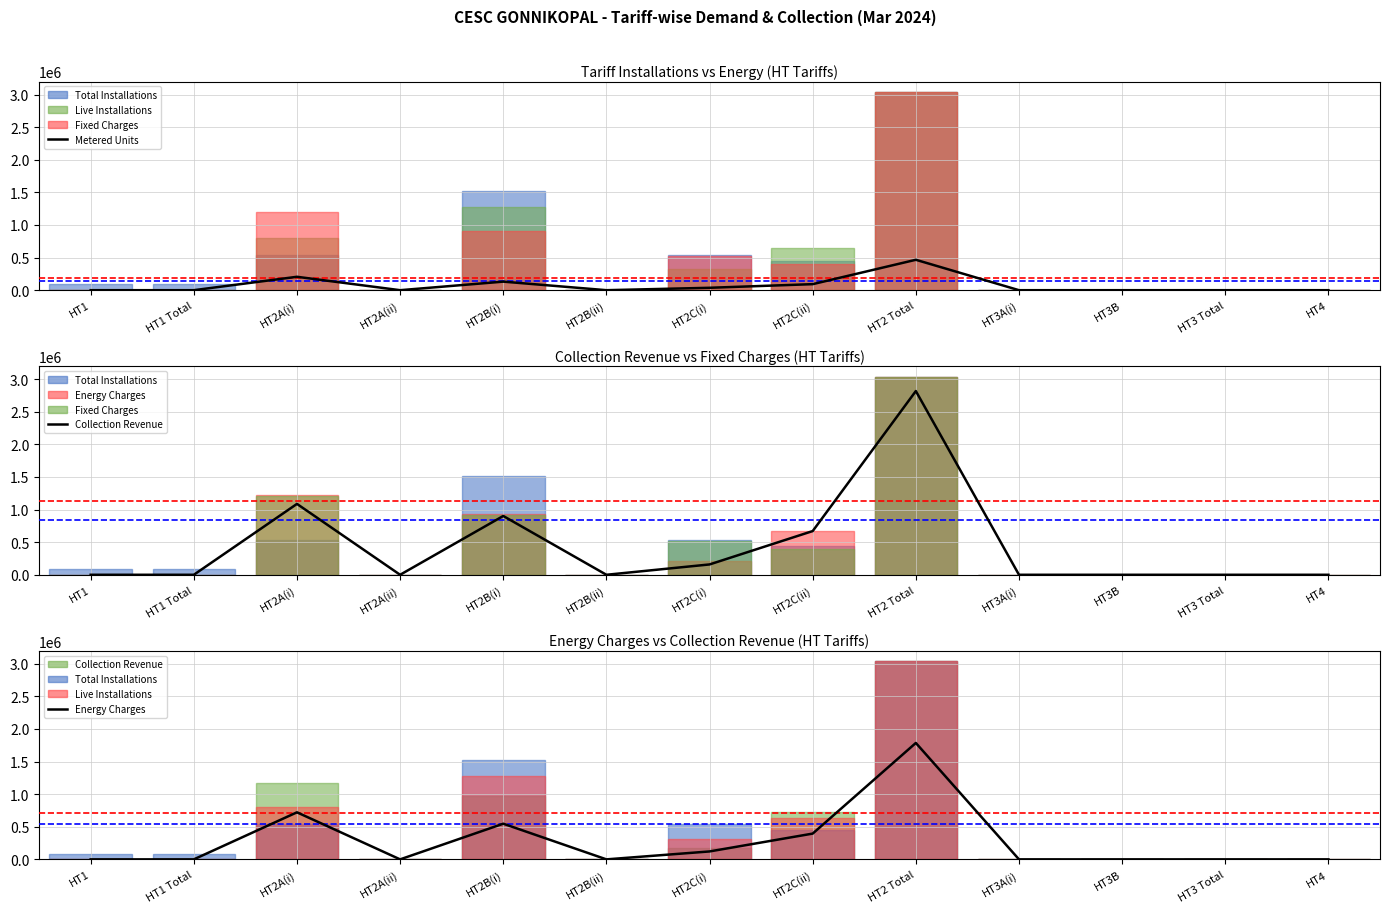

True or false: Metered Units and Energy Charges intersect in this chart.

False